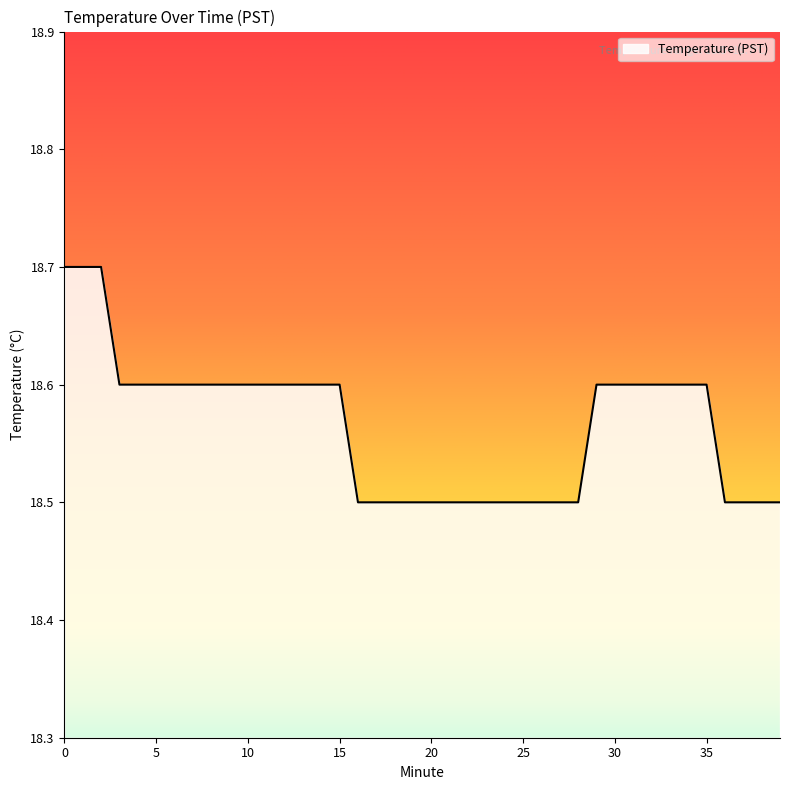

What is the maximum value shown in the chart?

18.7